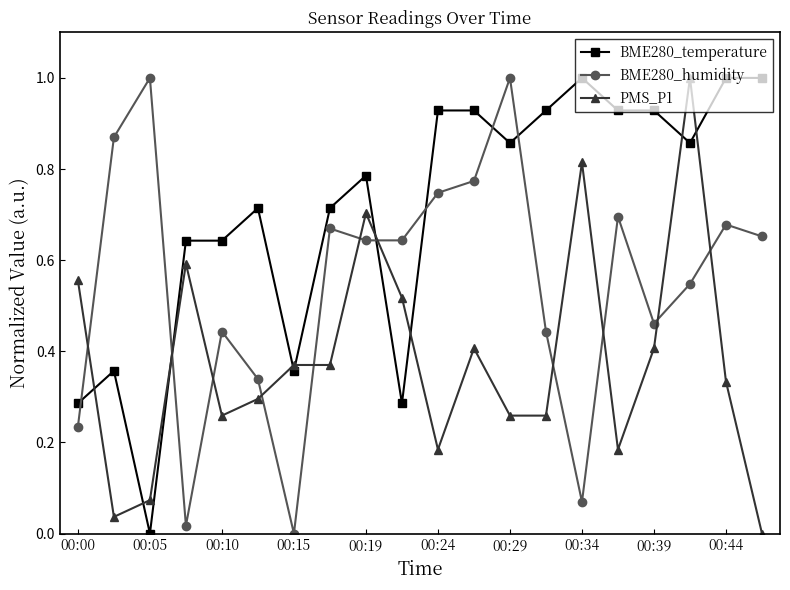

Does the chart display data point markers on the line(s)?

Yes